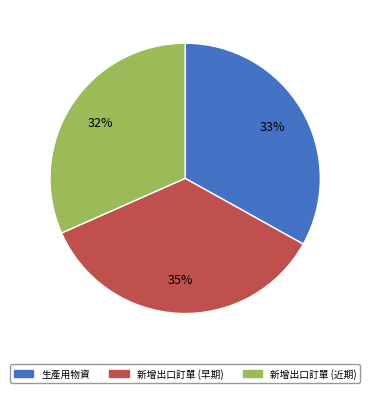

Count the number of slices in the pie.

3